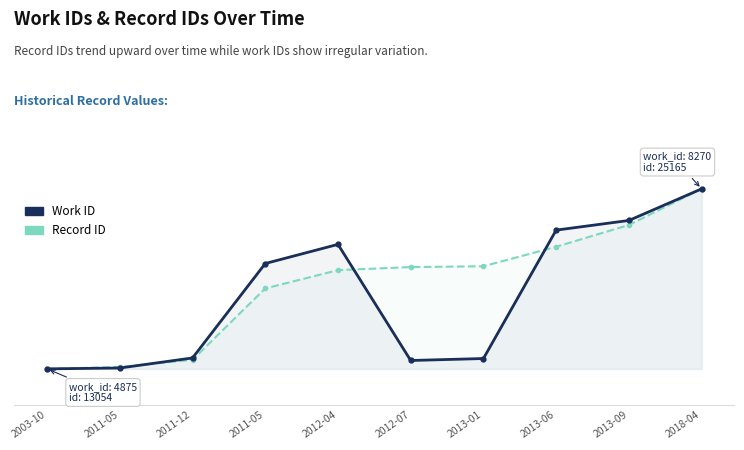

Reading left to right, list all the values displayed in this chart.

Work ID: 2003-10=0.0	2011-05=0.5	2011-12=6.1	2011-05=58.5	2012-04=69.2	2012-07=4.7	2013-01=5.7	2013-06=77.1	2013-09=82.4	2018-04=100.0
Record ID: 2003-10=0.0	2011-05=1.0	2011-12=5.0	2011-05=44.7	2012-04=54.8	2012-07=56.6	2013-01=57.0	2013-06=67.8	2013-09=79.9	2018-04=100.0